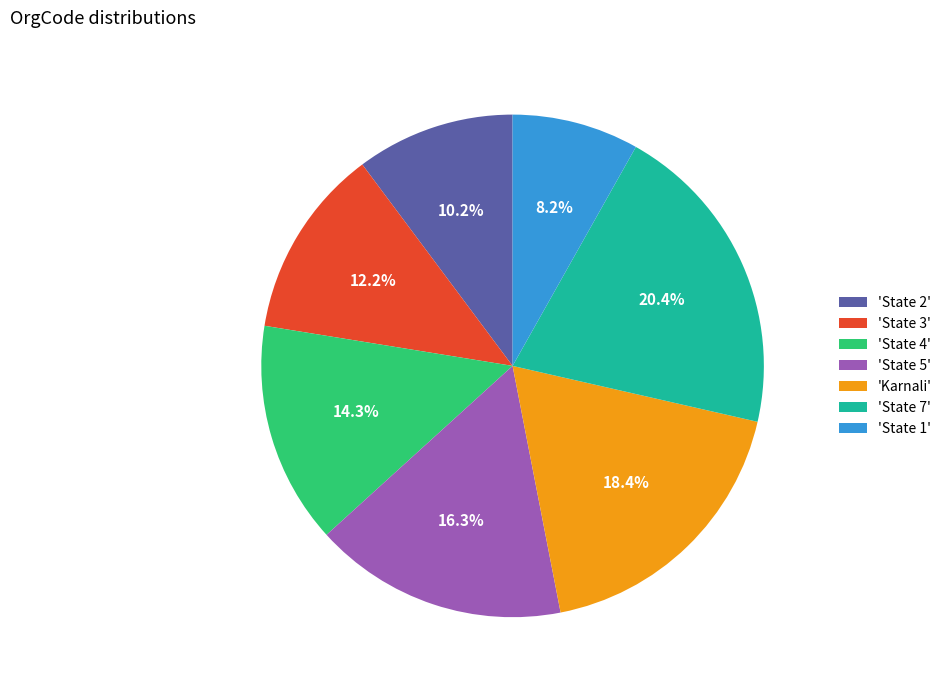

Count the number of slices in the pie.

7